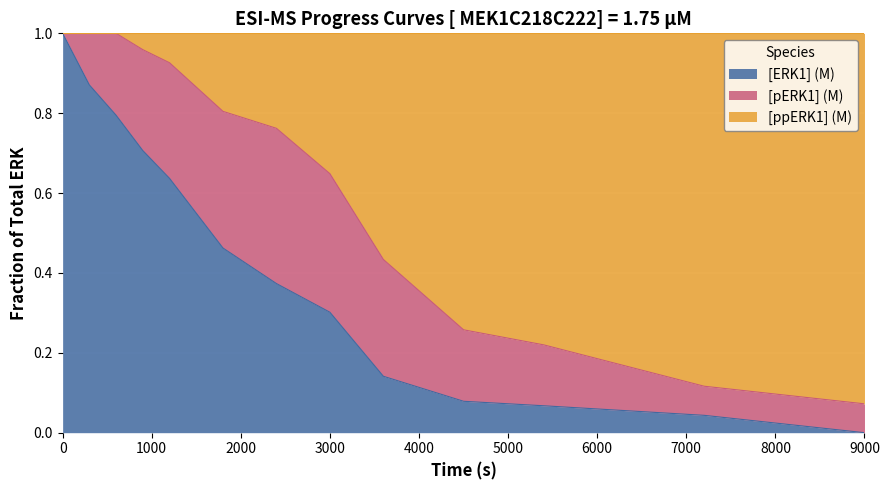

Is it true that [ERK1] (M) equals -0.6 at 9000?

False